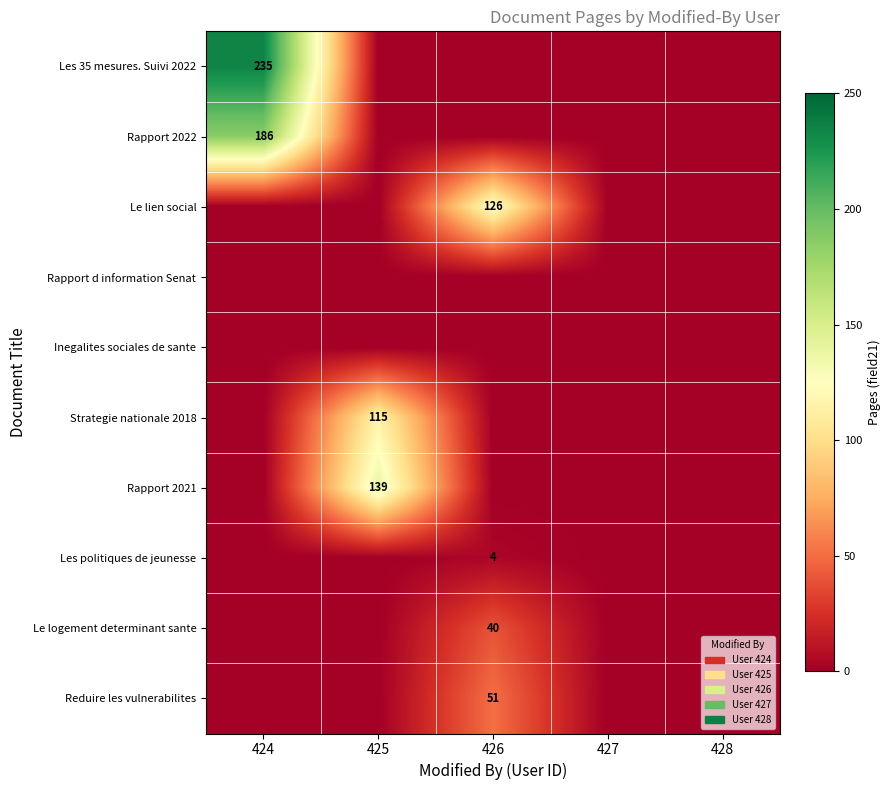

Is the value of Rapport 2022 at 424 greater than the value of Les 35 mesures. Suivi 2022 at 424?

No